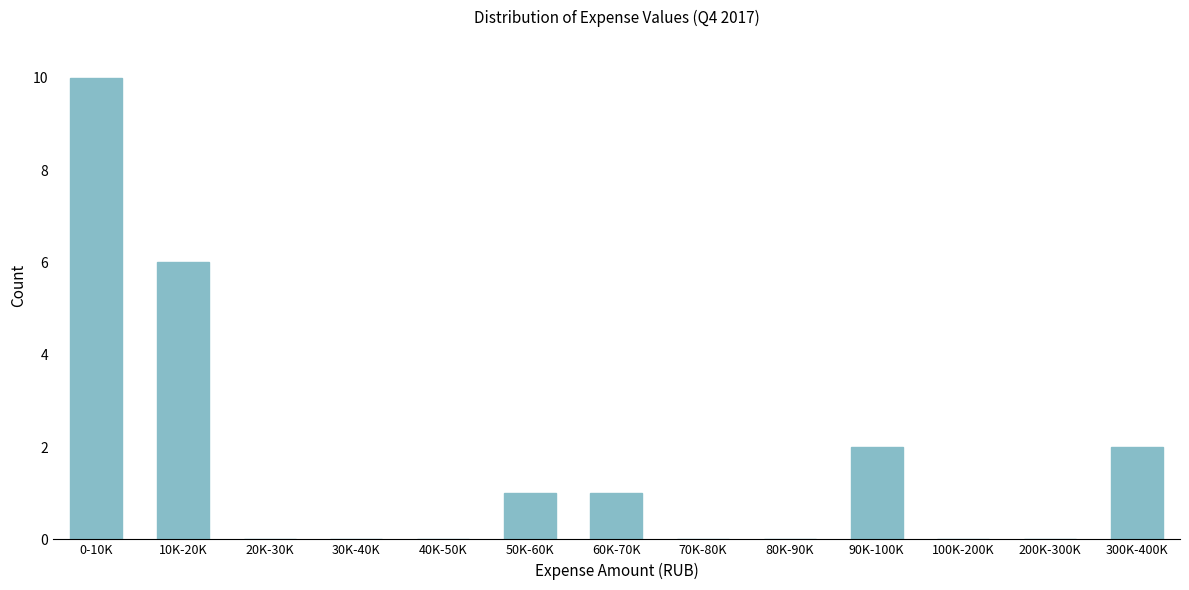

Reading left to right, list all the values displayed in this chart.

0-10K=10	10K-20K=6	20K-30K=0	30K-40K=0	40K-50K=0	50K-60K=1	60K-70K=1	70K-80K=0	80K-90K=0	90K-100K=2	100K-200K=0	200K-300K=0	300K-400K=2